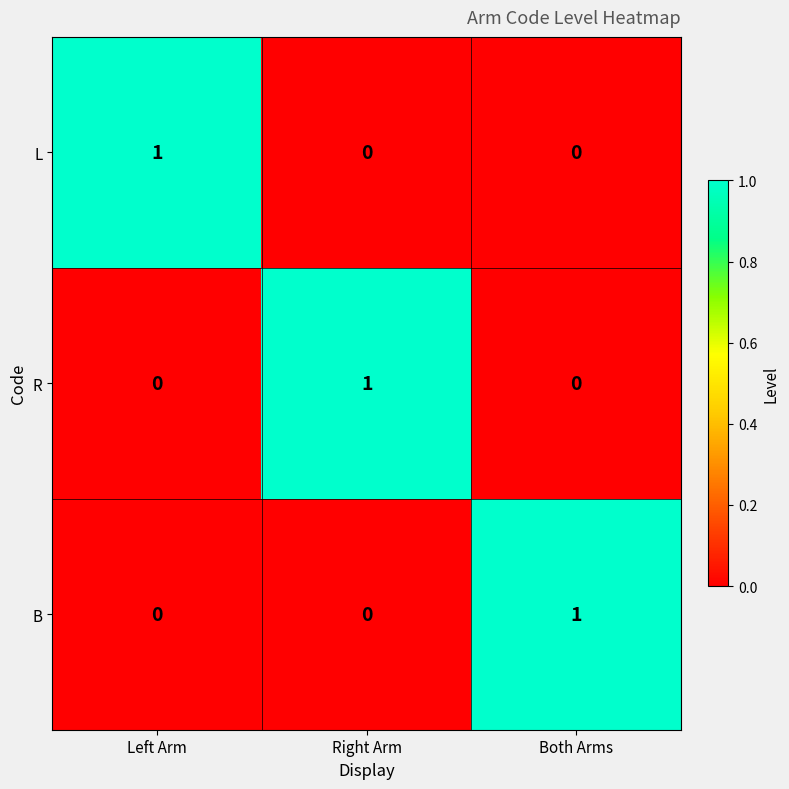

How many data points does each series have?

3